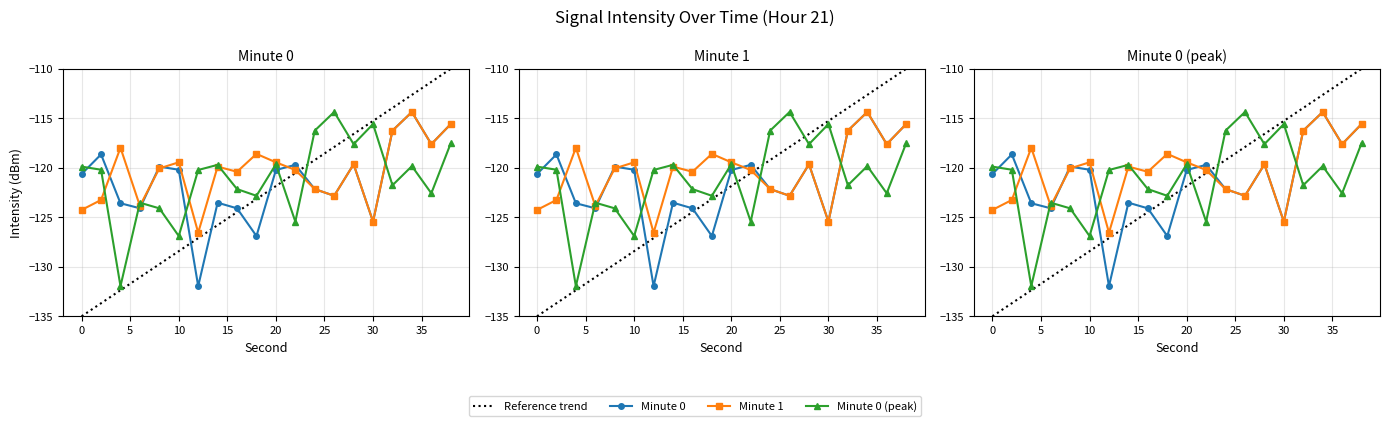

Rank the series by their average value, from highest to lowest.

Minute 1, Minute 0 (peak), Minute 0